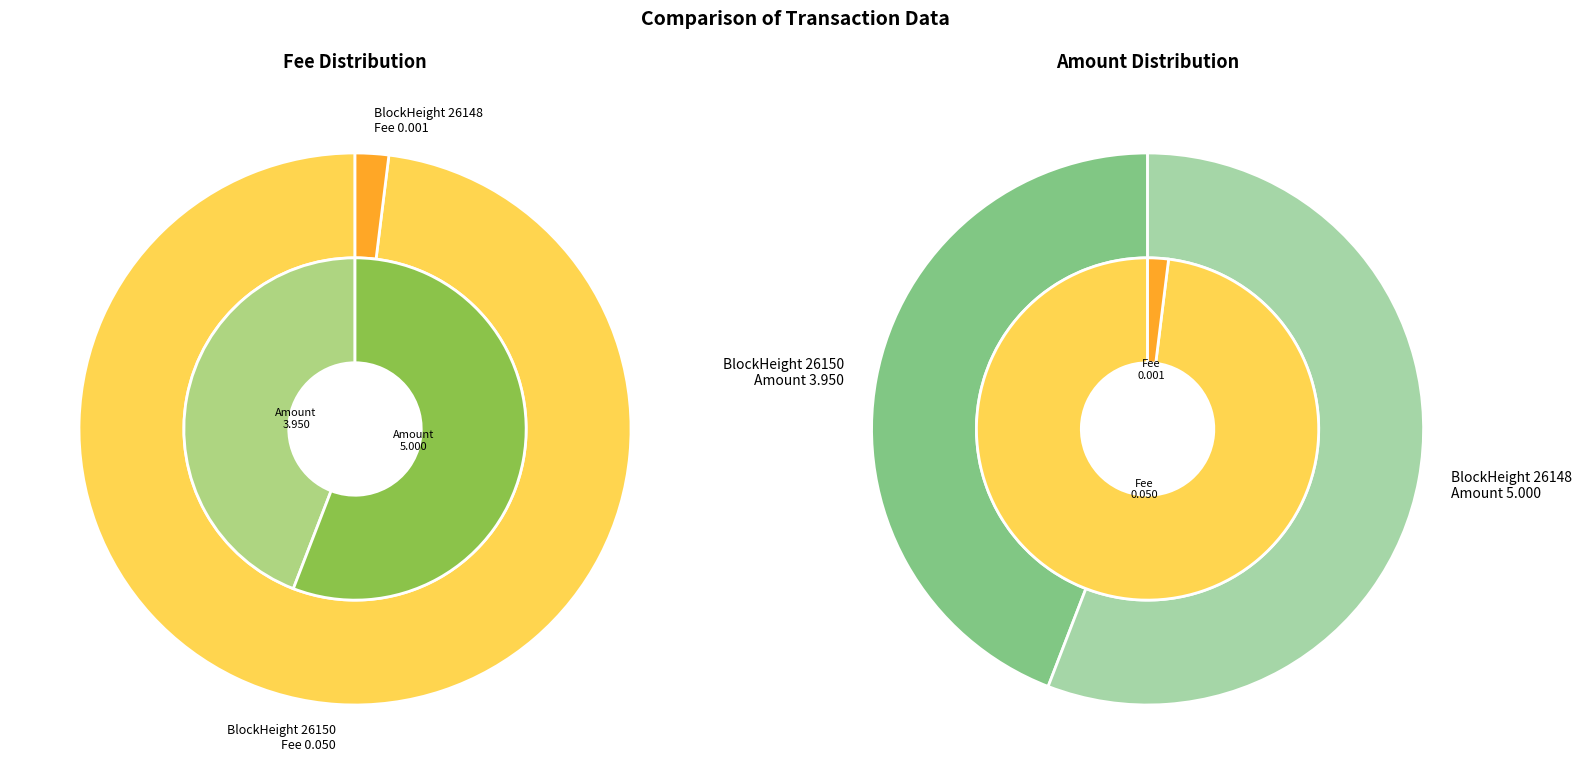

To the nearest percent, what is the difference between the 26148 and 26150 slice percentages?

12%